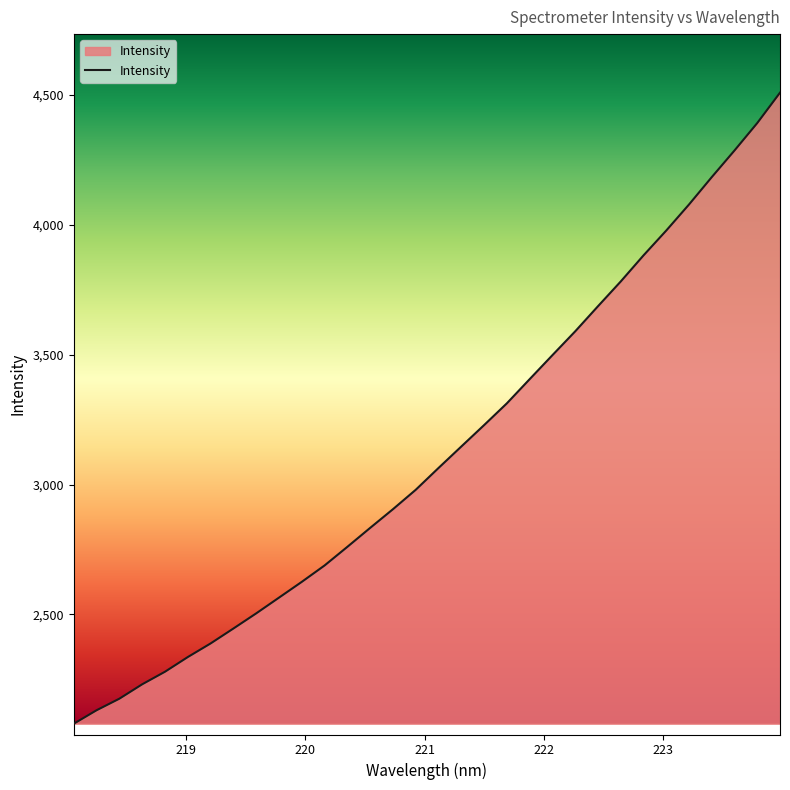

Count the number of categories in the chart.

32